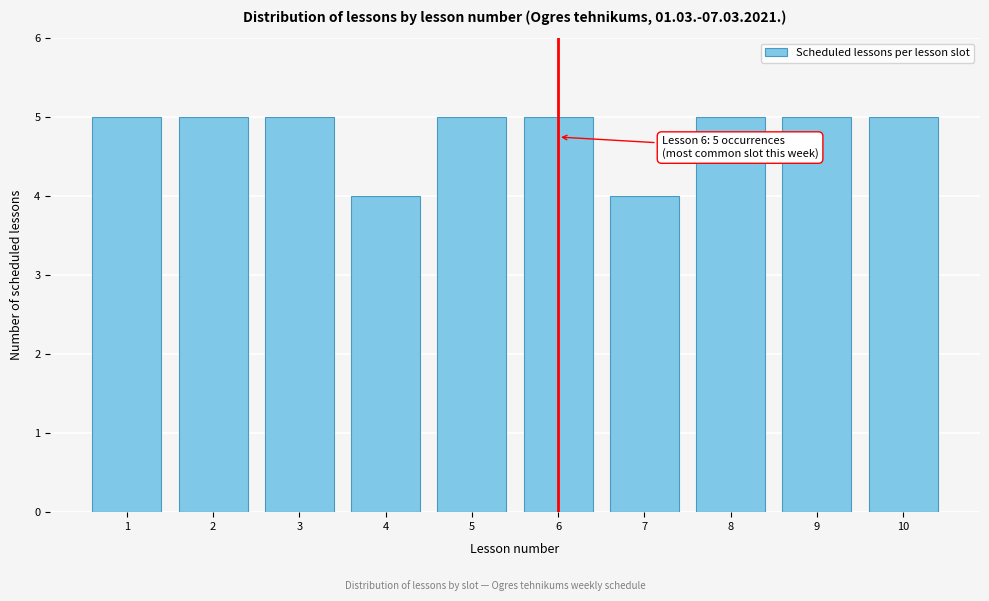

Reading right to left, extract all data points from this chart.

10=5	9=5	8=5	7=4	6=5	5=5	4=4	3=5	2=5	1=5